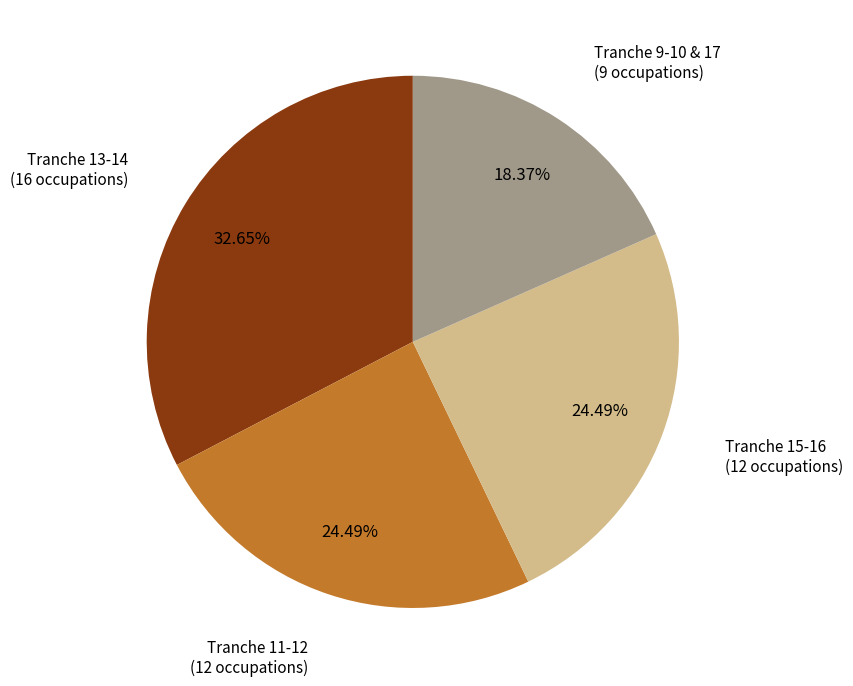

Is there any slice that represents more than half of the pie?

No